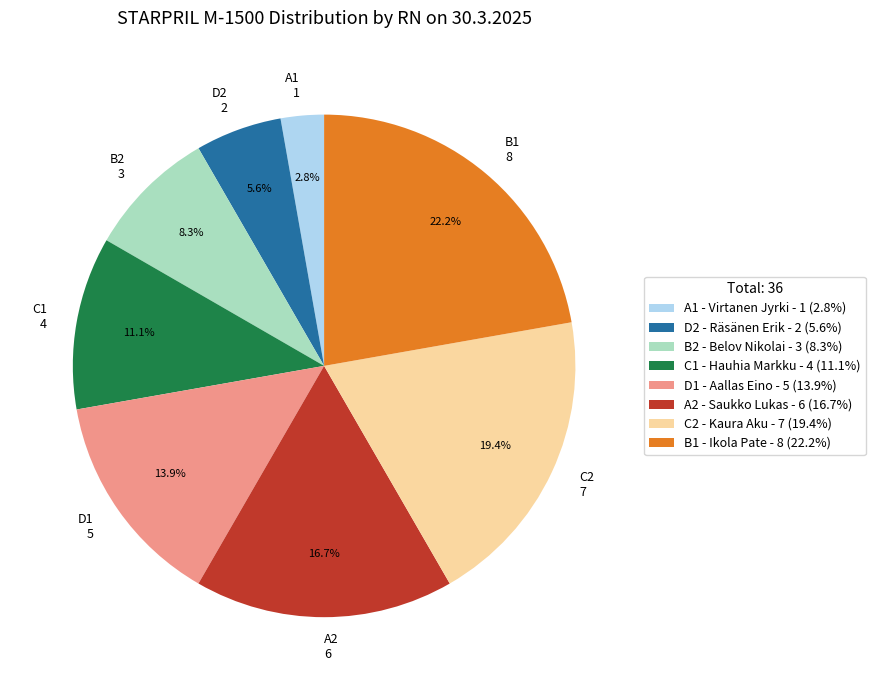

Is C1 the majority of the pie?

No